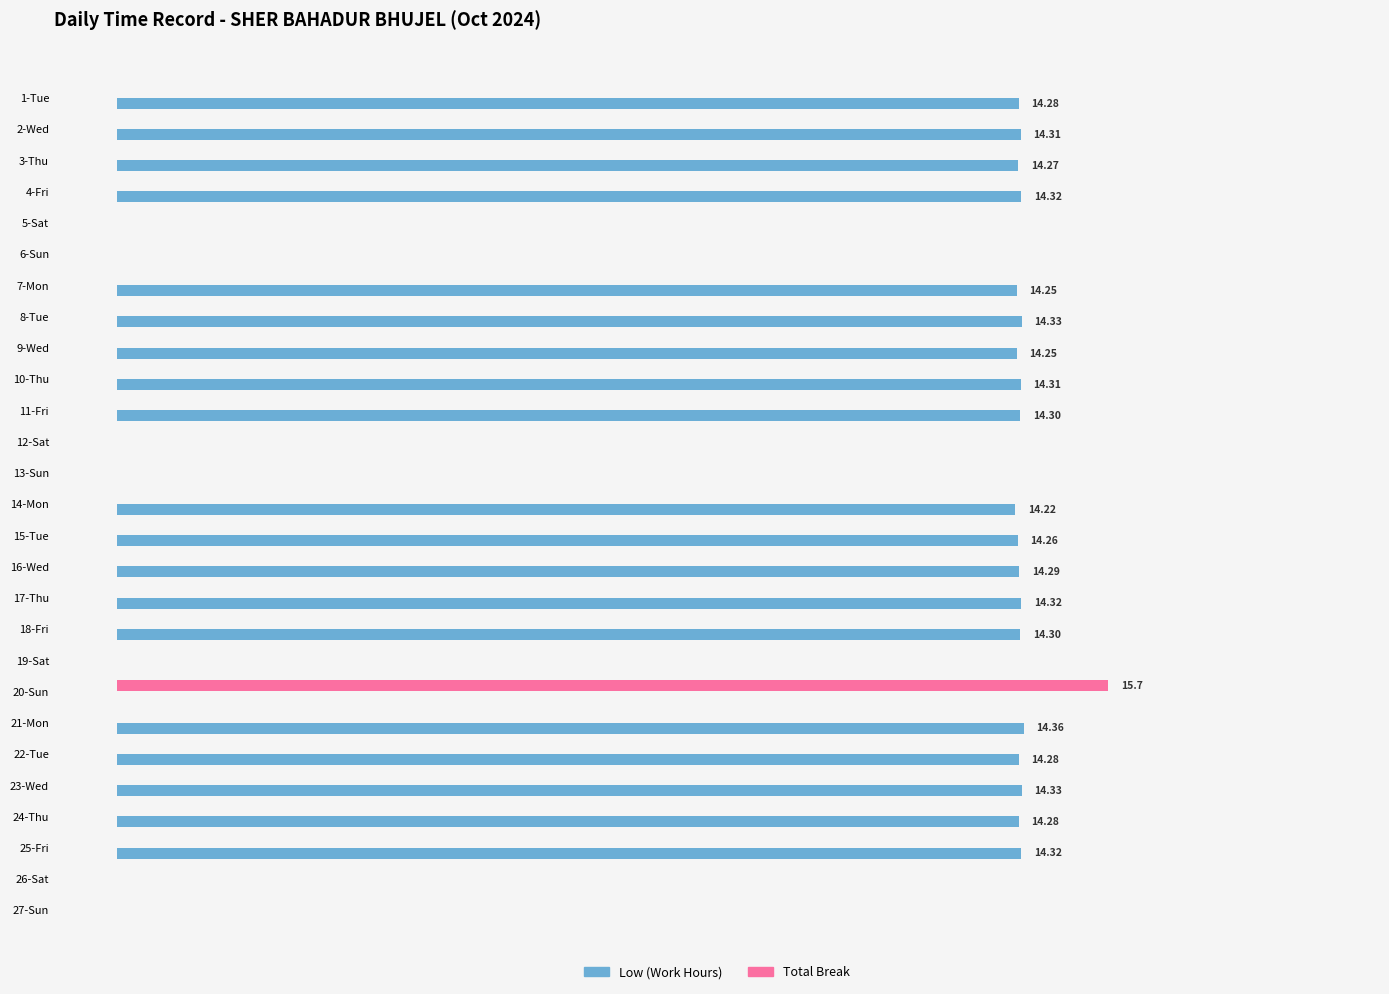

What is the maximum value for Low (Work Hours)?

14.4